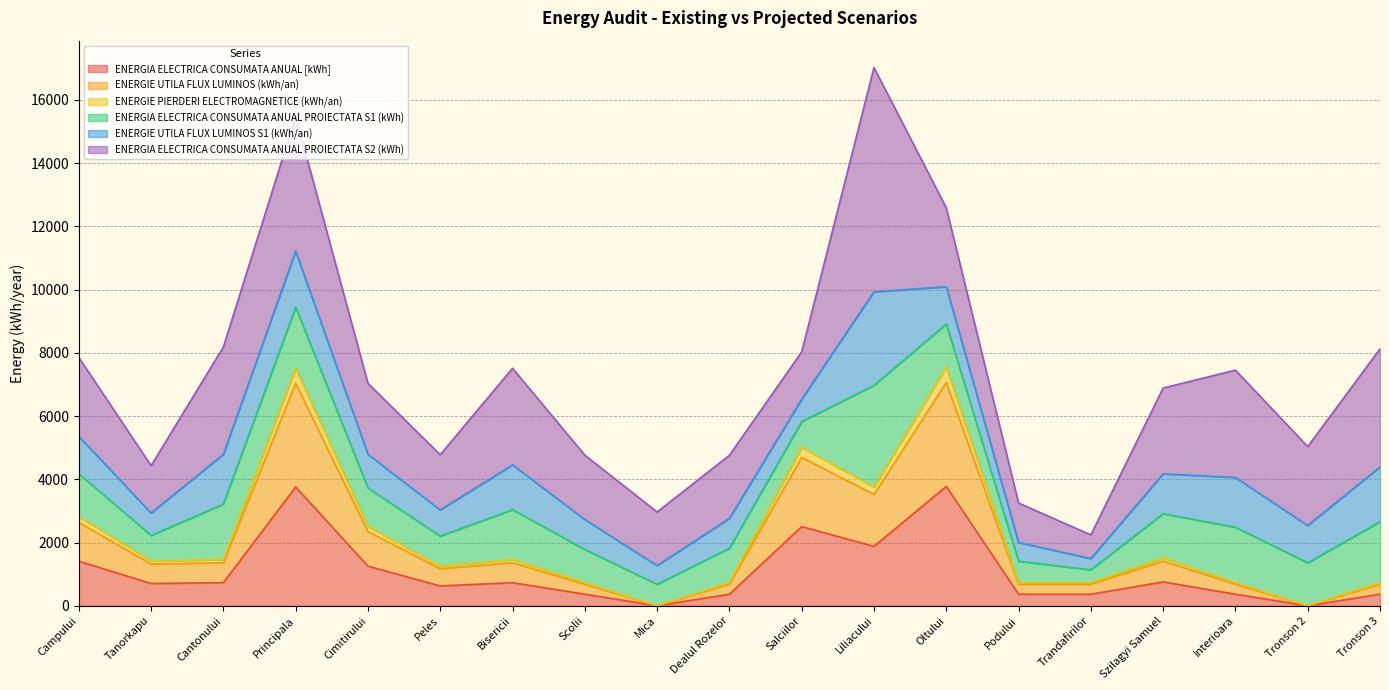

At which category does ENERGIE PIERDERI ELECTROMAGNETICE (kWh/an) reach its first local valley?

Tanorkapu